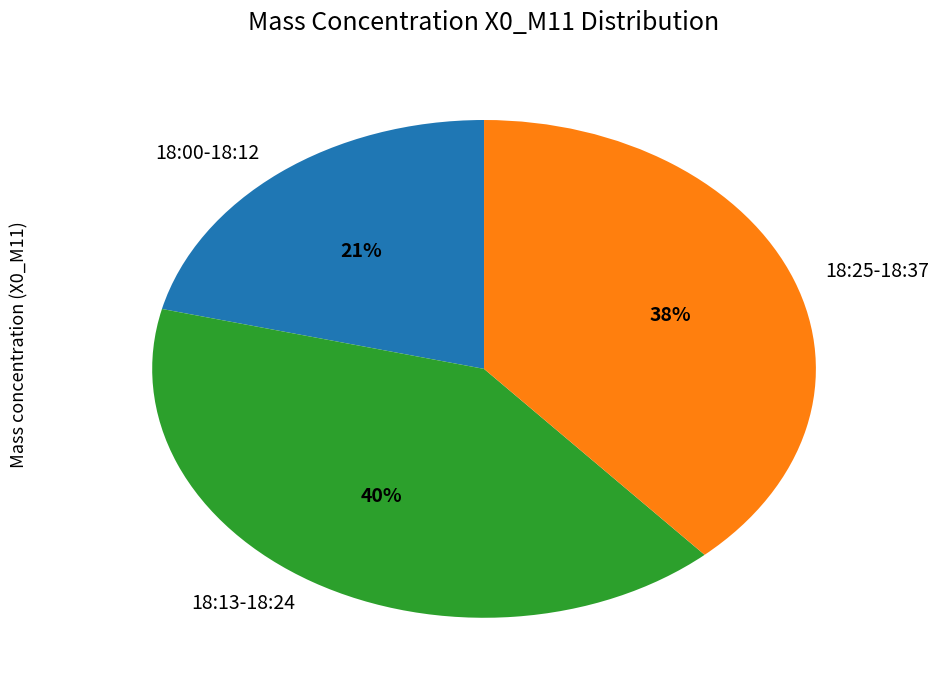

To the nearest percent, what is the difference between the largest and smallest slice percentages?

19%